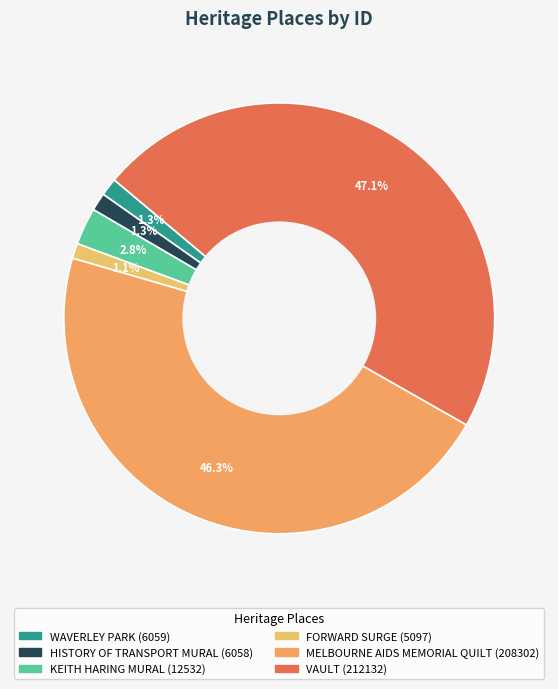

The WAVERLEY PARK slice represents 10% of the pie. True or false?

False